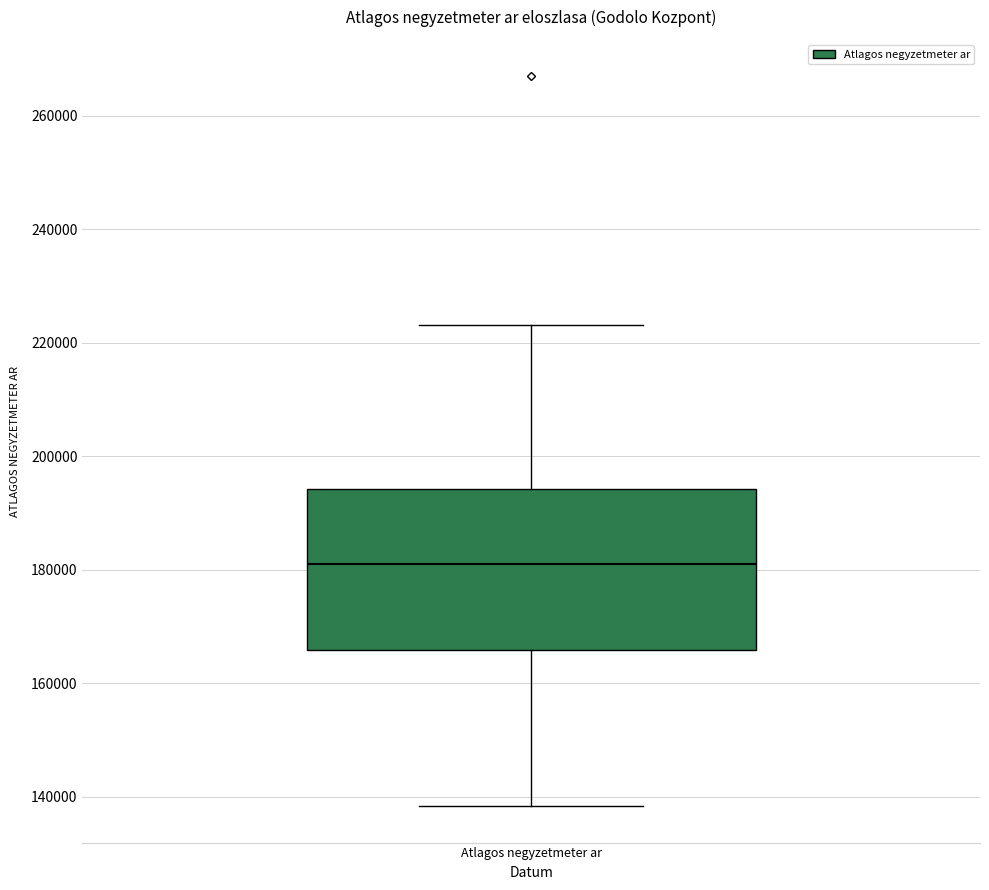

Transcribe this box plot: give where the median line is, the range the box spans, and where the two whiskers end, as read against the y-axis. The values are not printed on the chart, so give them approximately, as read against the axis.

median 182000, box 166000 to 194000, whiskers 138000 to 224000